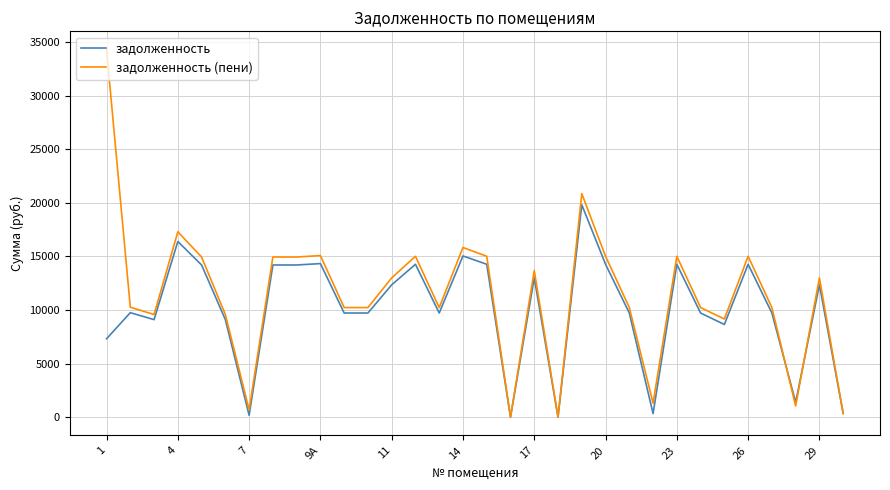

Rank the series by their maximum value, from lowest to highest.

задолженность, задолженность (пени)